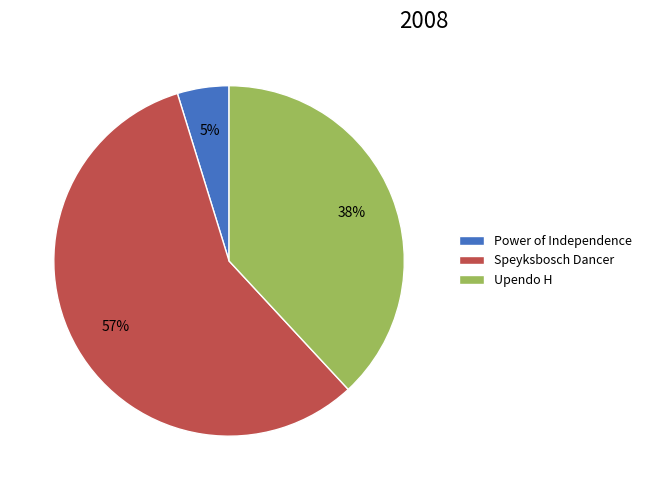

Approximately how many times larger is the value at Upendo H compared to Speyksbosch Dancer?

0.7